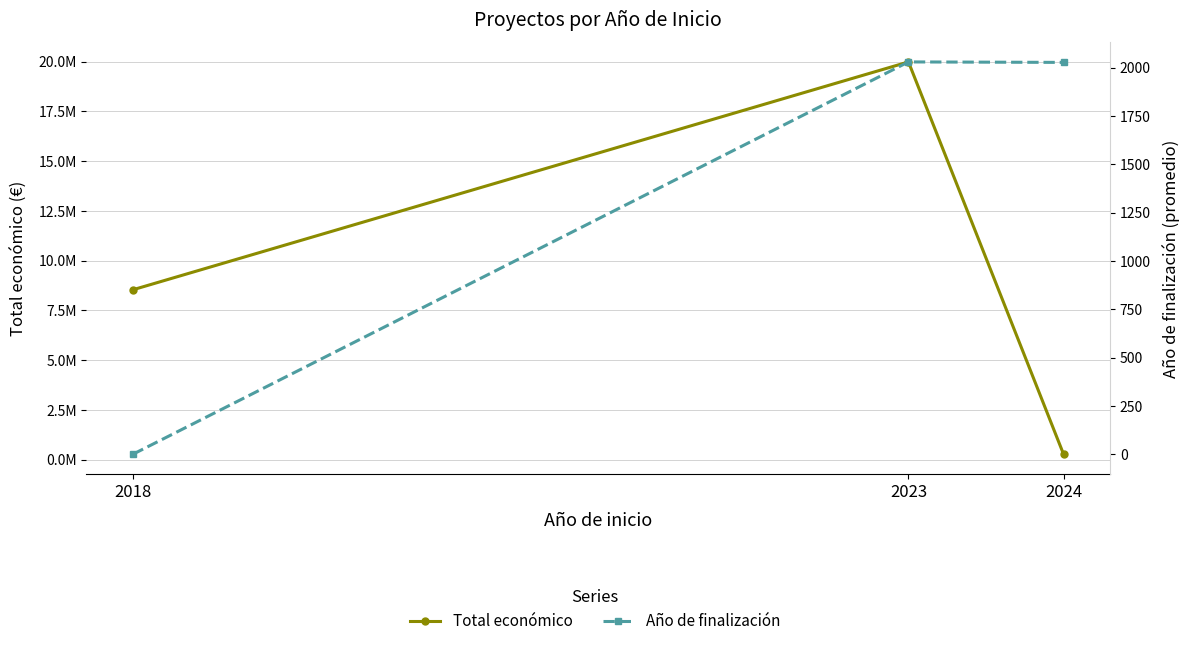

Which series has the widest spread of values?

Total económico